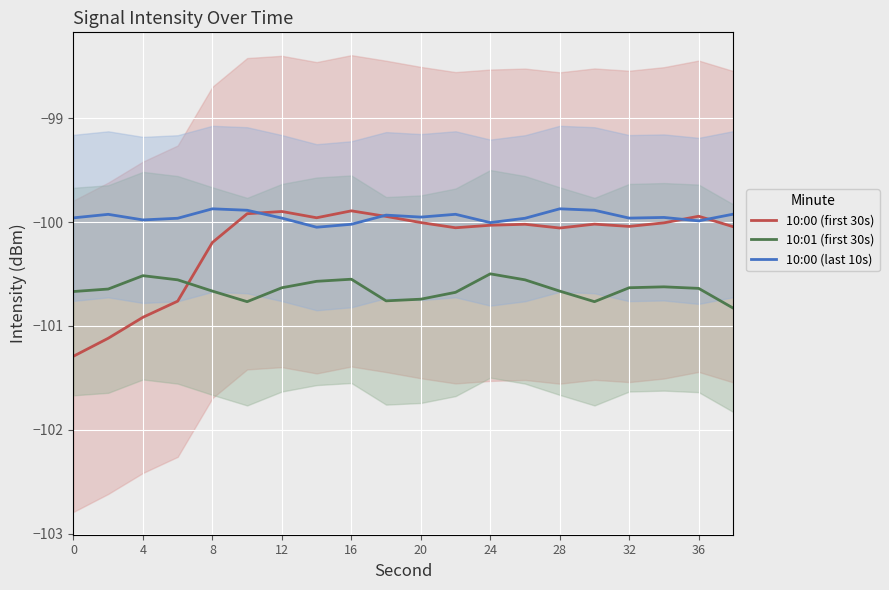

The value of 10:00 (last 10s) at 8 is -99.9. True or false?

True